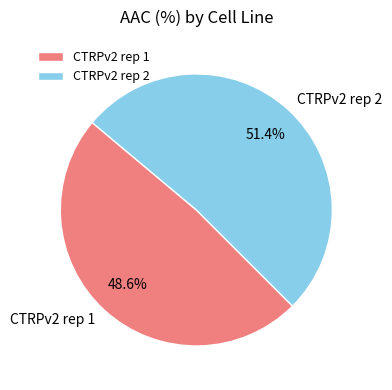

How many slices are in this pie chart?

2